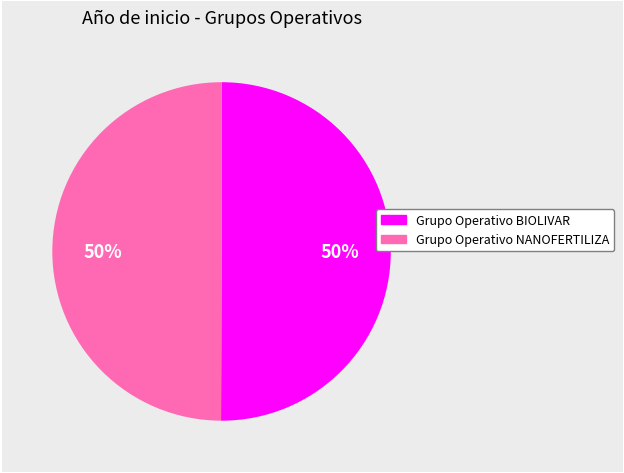

How many slices are in this pie chart?

2